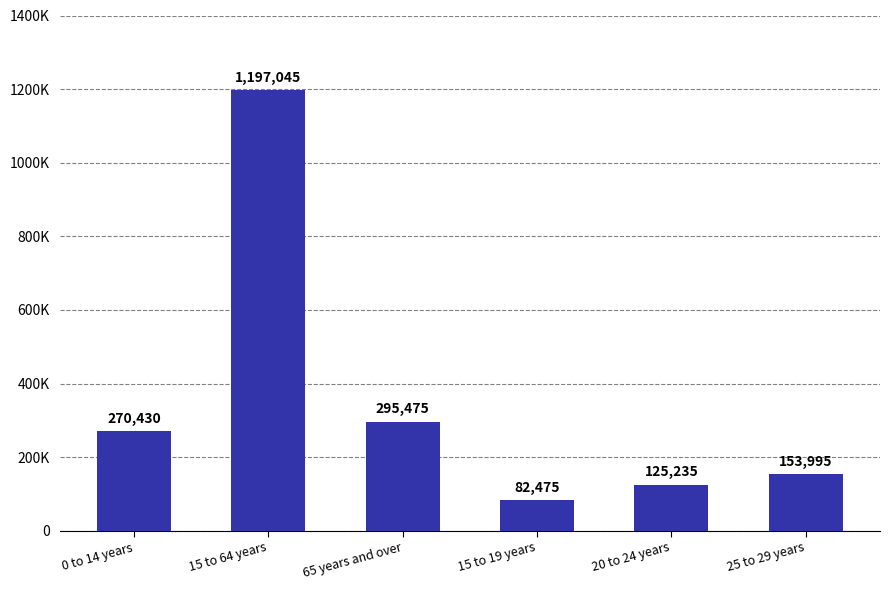

At which label does the data first exceed 270430?

15 to 64 years